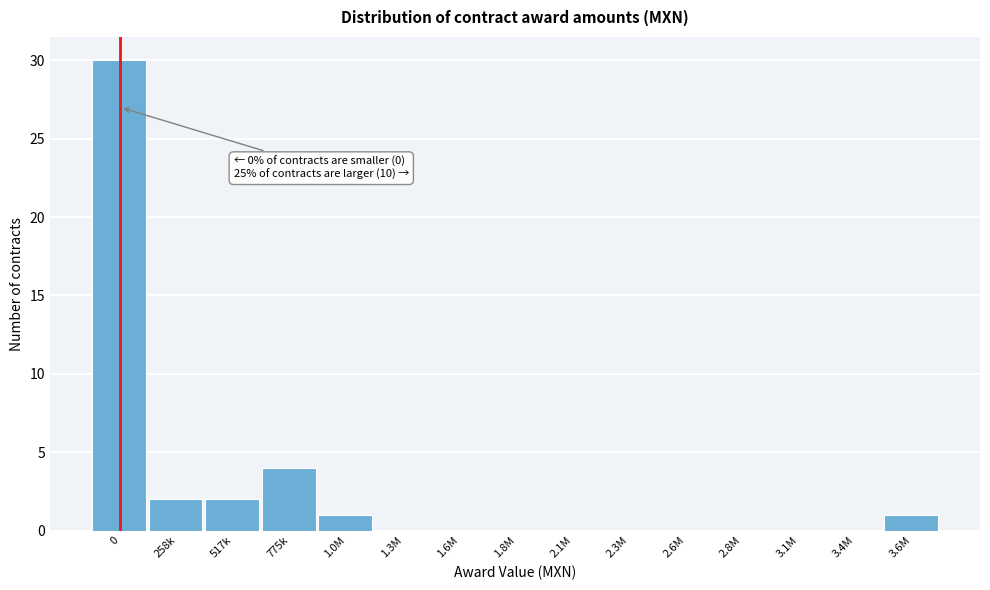

Reading left to right, list all the values displayed in this chart.

0=30	258k=2	517k=2	775k=4	1.0M=1	1.3M=0	1.6M=0	1.8M=0	2.1M=0	2.3M=0	2.6M=0	2.8M=0	3.1M=0	3.4M=0	3.6M=1